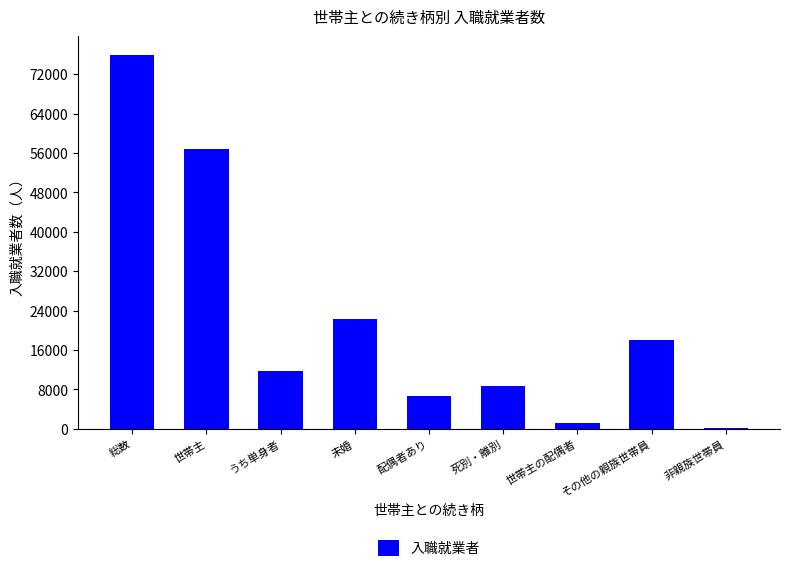

Which category has the highest value across all series?

総数